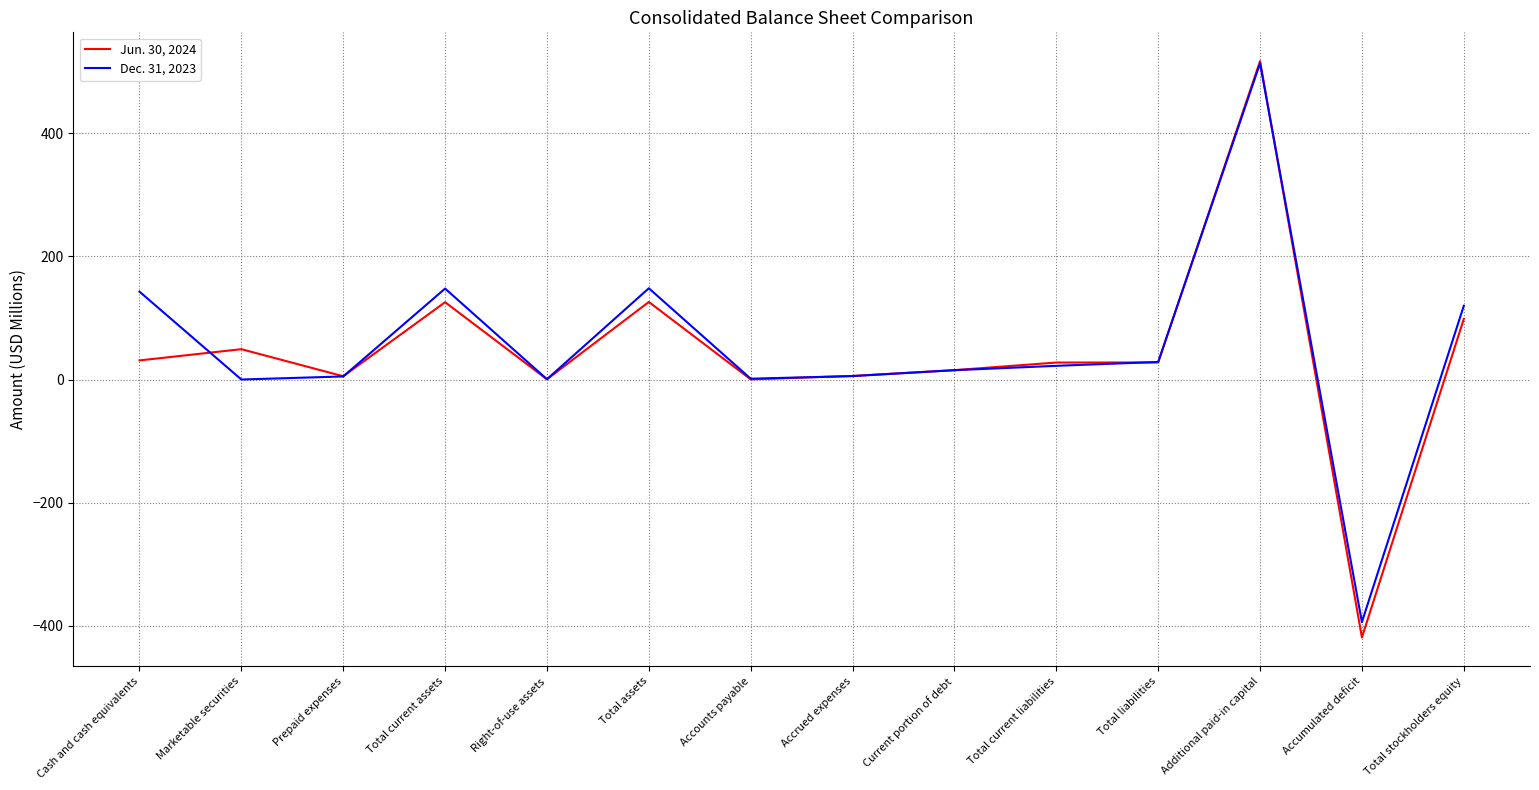

Where does the Dec. 31, 2023 series first go above 22?

Cash and cash equivalents